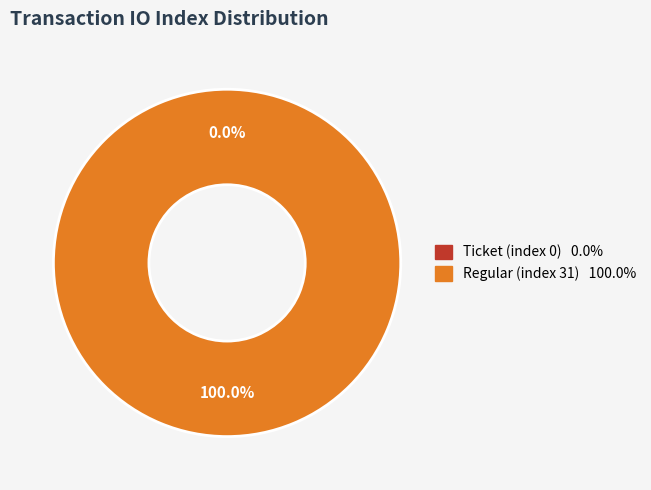

Does Ticket (index 0) represent more than half of the total?

No